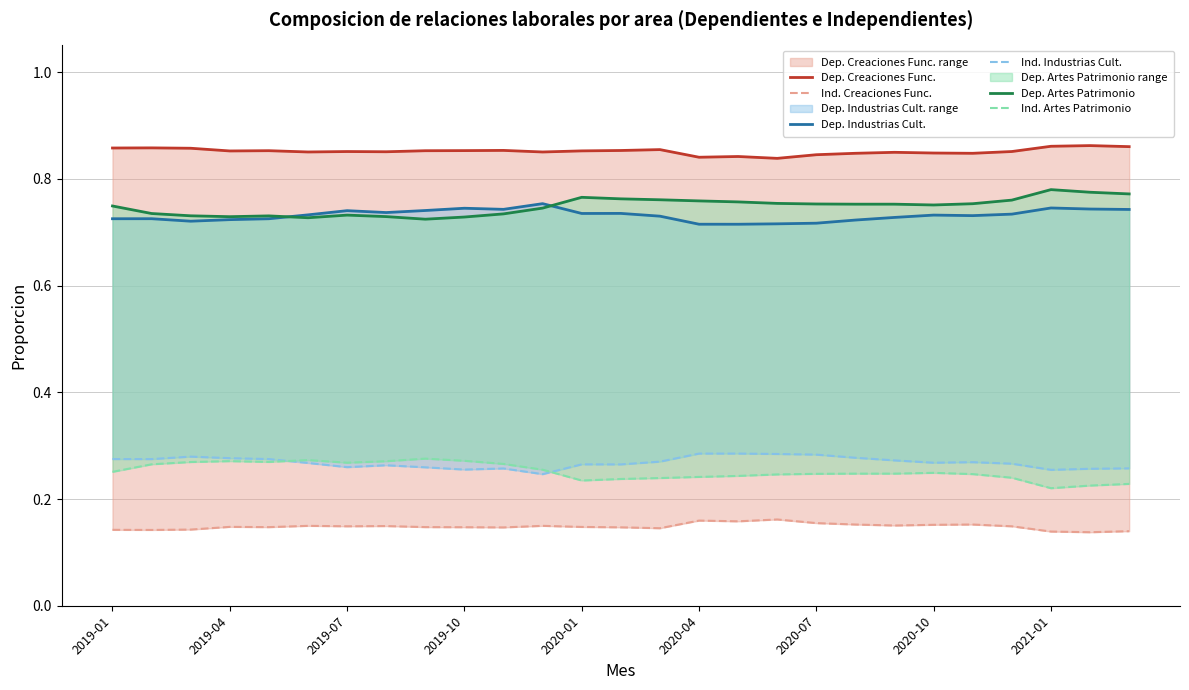

Does the chart display data point markers on the line(s)?

No